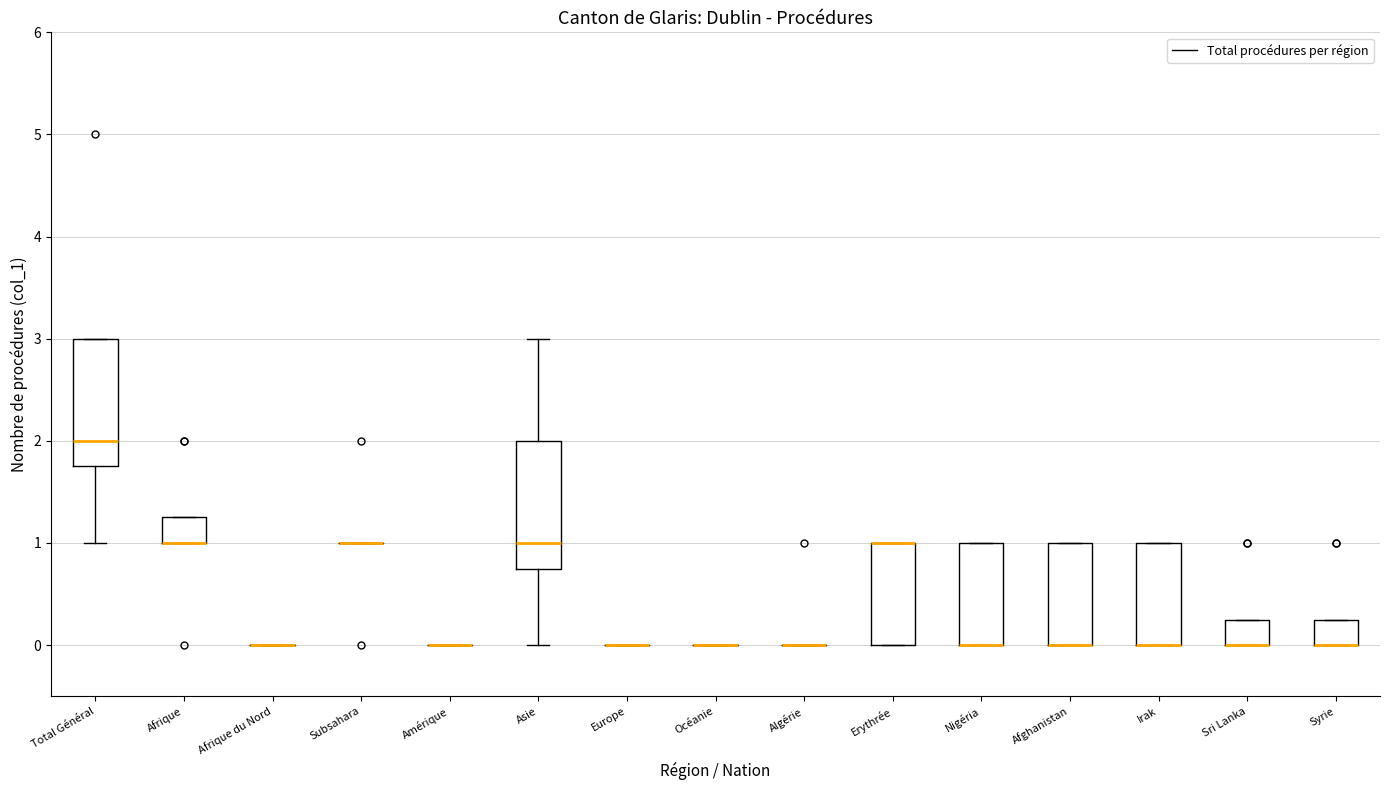

Reading left to right, transcribe this box plot: for each box, give where its median line is, the range the box spans, and where its two whiskers end, as read against the y-axis. The values are not printed on the chart, so give them approximately, as read against the axis.

Total Général: median 2.0, box 1.8 to 3.0, whiskers 1.0 to 3.0
Afrique: median 1.0 (drawn on the box's lower edge), box 1.0 to 1.3, whiskers 1.0 to 1.3
Afrique du Nord: box collapsed to a line at 0.0, whiskers 0.0 to 0.0
Subsahara: box collapsed to a line at 1.0, whiskers 1.0 to 1.0
Amérique: box collapsed to a line at 0.0, whiskers 0.0 to 0.0
Asie: median 1.0, box 0.8 to 2.0, whiskers 0.0 to 3.0
Europe: box collapsed to a line at 0.0, whiskers 0.0 to 0.0
Océanie: box collapsed to a line at 0.0, whiskers 0.0 to 0.0
Algérie: box collapsed to a line at 0.0, whiskers 0.0 to 0.0
Erythrée: median 1.0 (drawn on the box's upper edge), box 0.0 to 1.0, whiskers 0.0 to 1.0
Nigéria: median 0.0 (drawn on the box's lower edge), box 0.0 to 1.0, whiskers 0.0 to 1.0
Afghanistan: median 0.0 (drawn on the box's lower edge), box 0.0 to 1.0, whiskers 0.0 to 1.0
Irak: median 0.0 (drawn on the box's lower edge), box 0.0 to 1.0, whiskers 0.0 to 1.0
Sri Lanka: median 0.0 (drawn on the box's lower edge), box 0.0 to 0.3, whiskers 0.0 to 0.3
Syrie: median 0.0 (drawn on the box's lower edge), box 0.0 to 0.3, whiskers 0.0 to 0.3